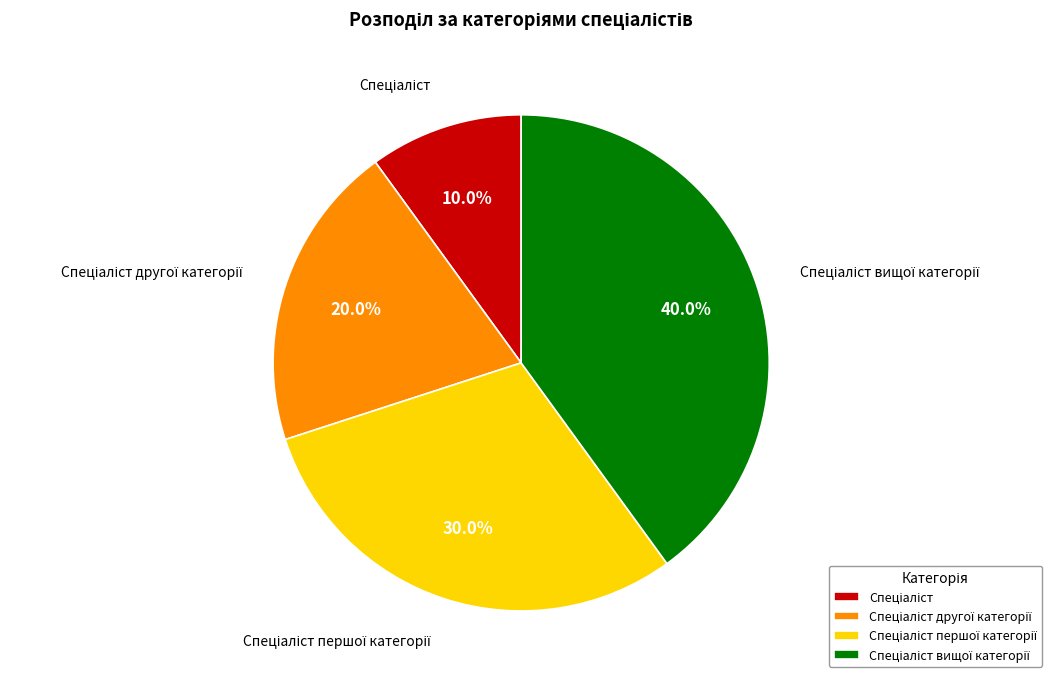

Does any single category account for the majority?

No